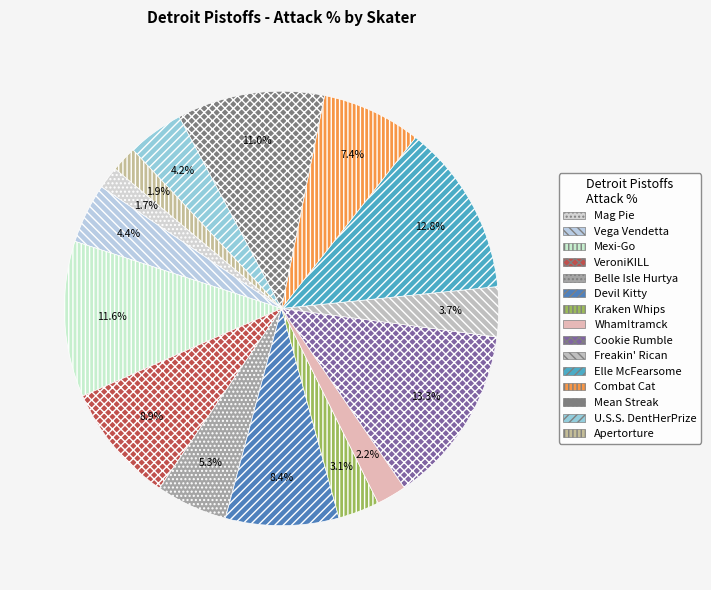

To the nearest percent, what percentage of the pie is Elle McFearsome?

13%